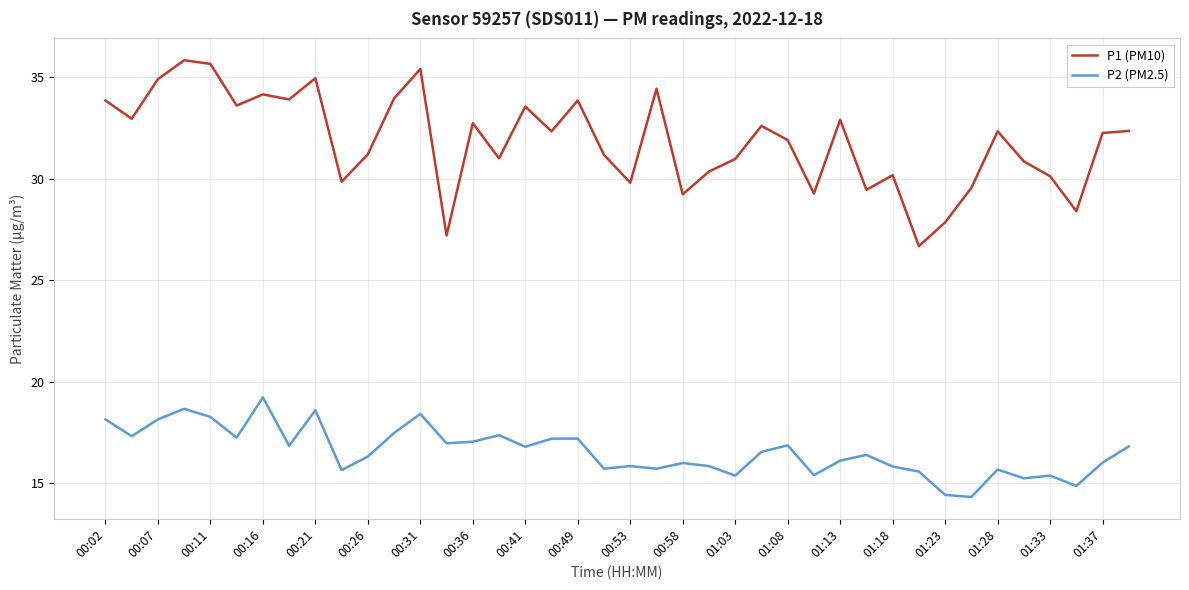

Which series has the widest spread of values?

P1 (PM10)